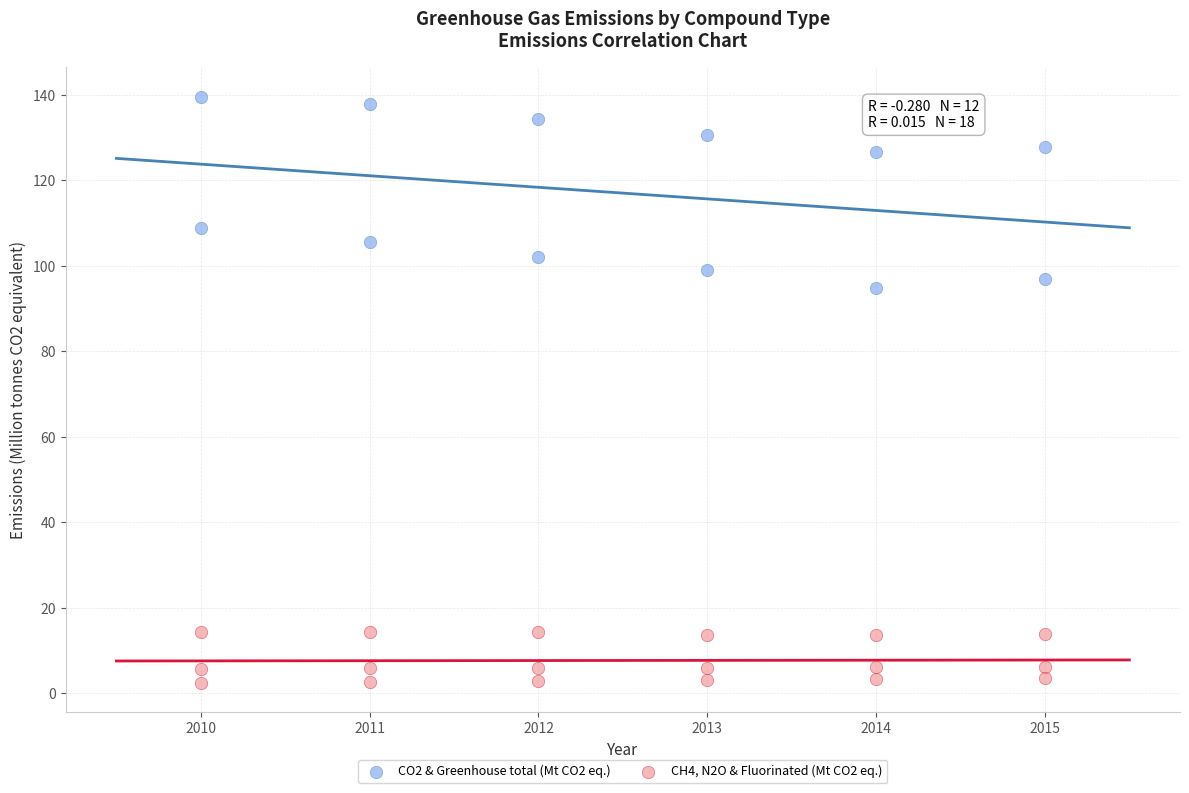

Which series reaches the maximum Y coordinate?

CO2 & Greenhouse total (Mt CO2 eq.)